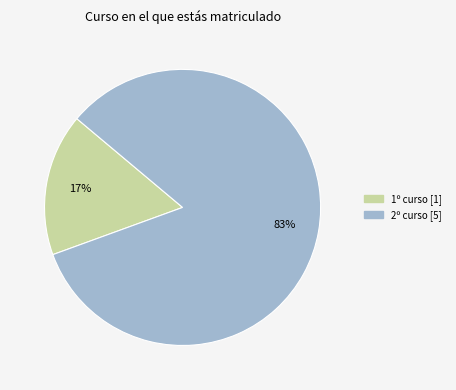

Is there any slice that represents more than half of the pie?

Yes